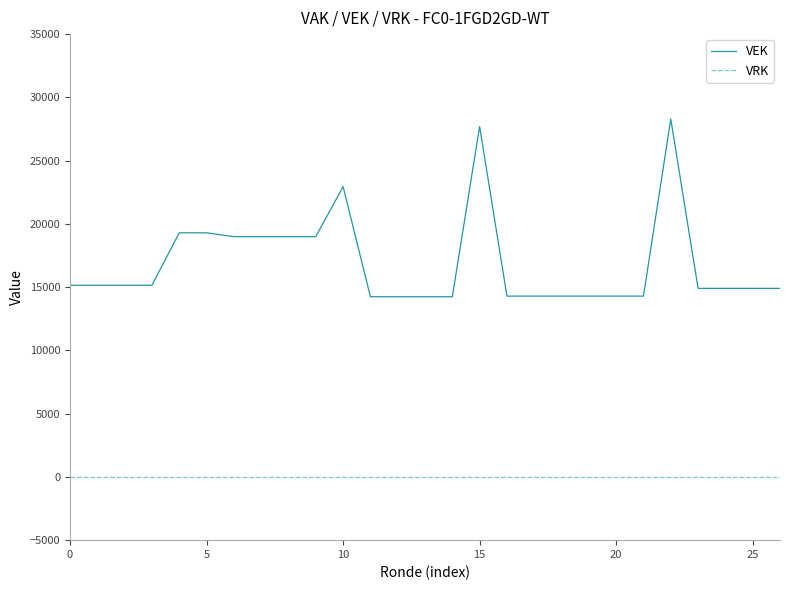

What is the maximum value for VEK?

28285